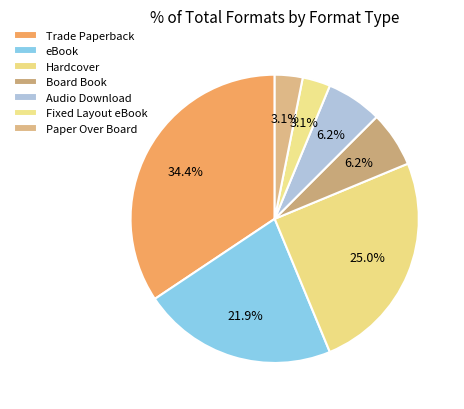

Rank the categories by value from highest to lowest.

Trade Paperback, Hardcover, eBook, Board Book, Audio Download, Fixed Layout eBook, Paper Over Board